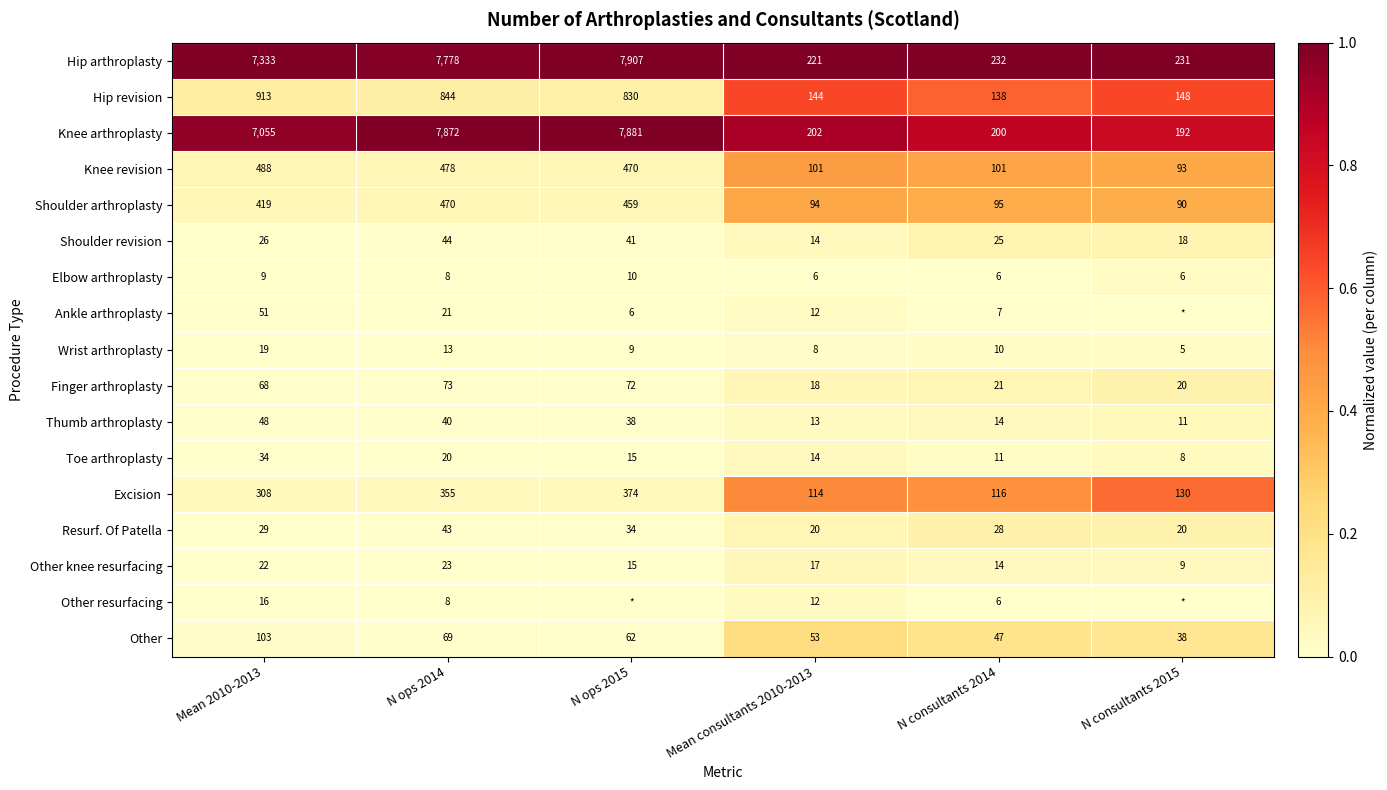

List the labels in order of Other knee resurfacing value, largest first.

N ops 2014, Mean 2010-2013, Mean consultants 2010-2013, N ops 2015, N consultants 2014, N consultants 2015